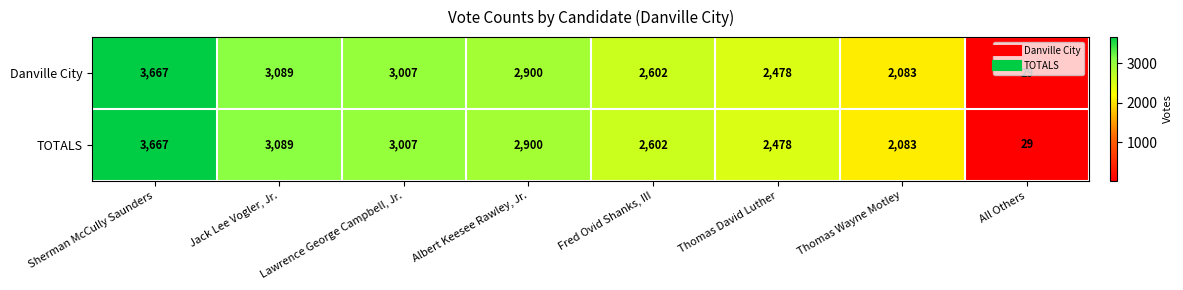

Is it true that Danville City equals 2602 at Fred Ovid Shanks, III?

True